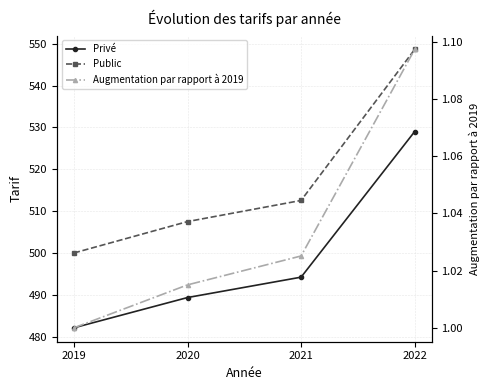

What is the total value across all series at 2022?

1078.7